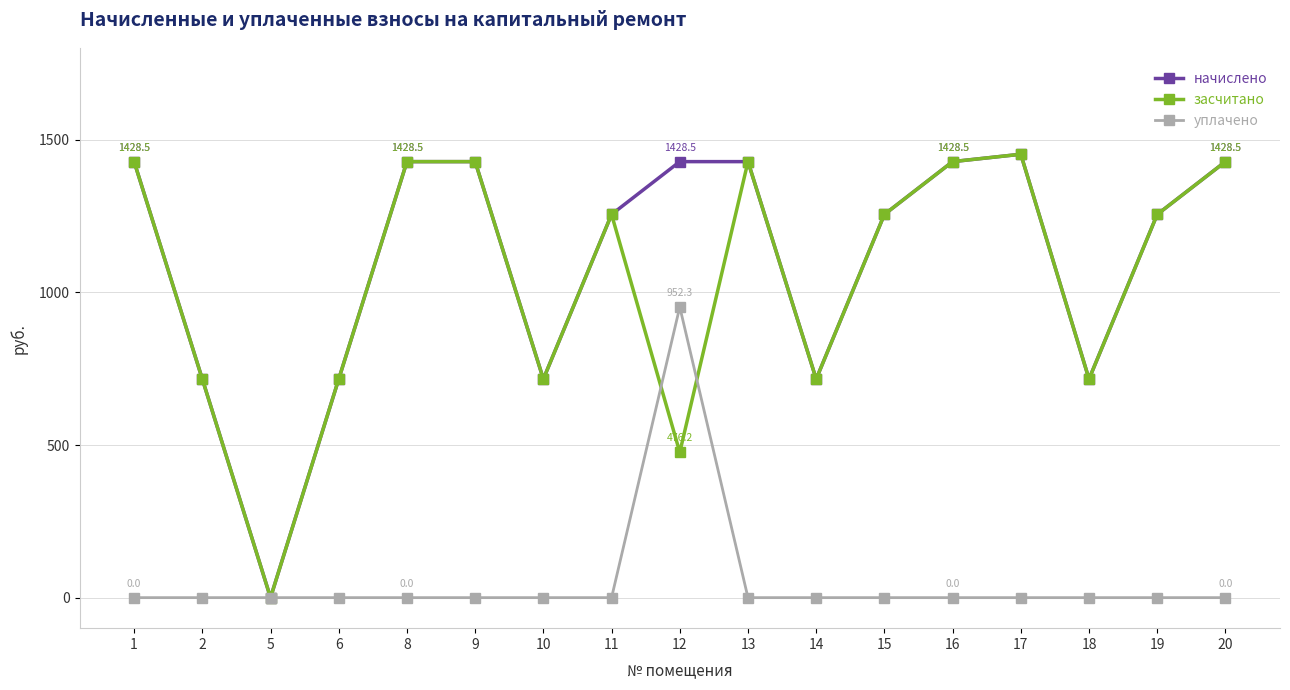

How many lines are shown in the chart?

3